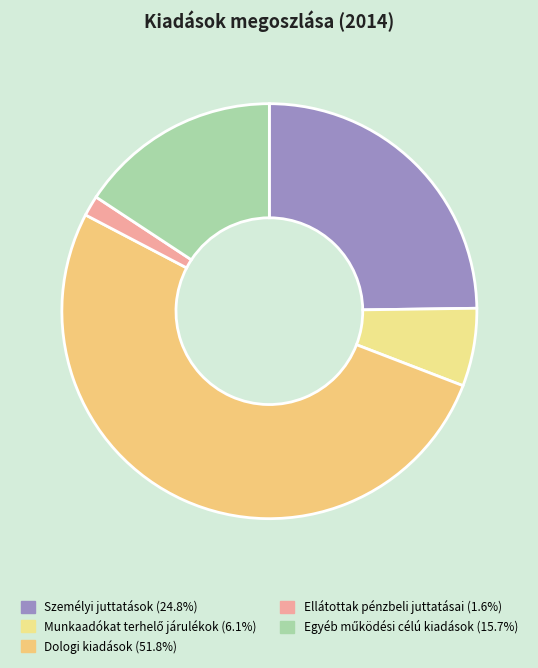

How many segments does this pie chart have?

5